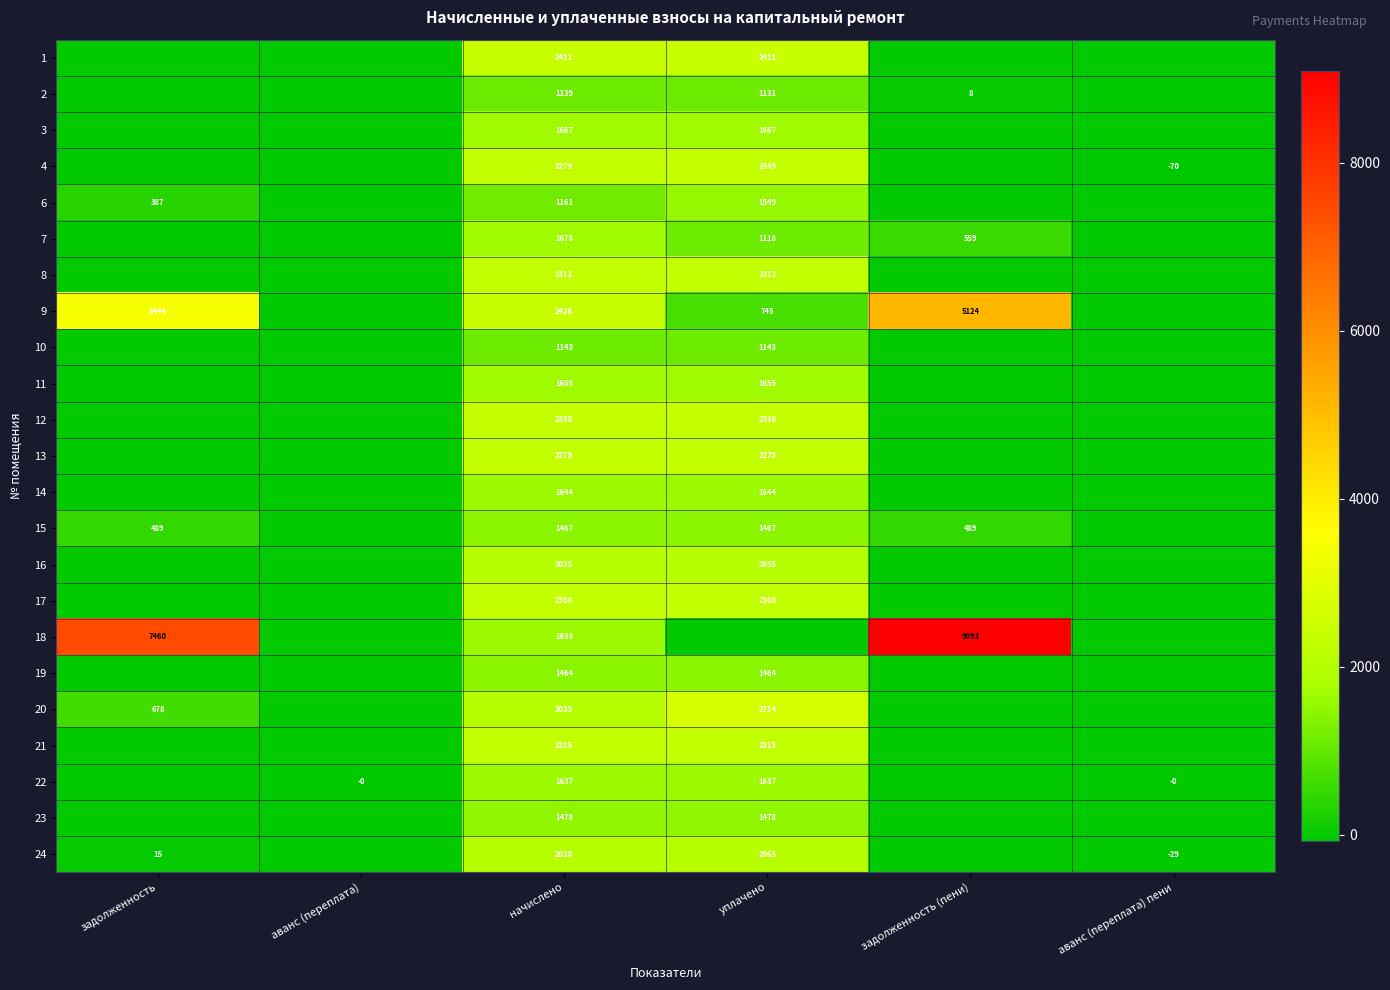

The value of 16 at начислено is 1045. True or false?

False